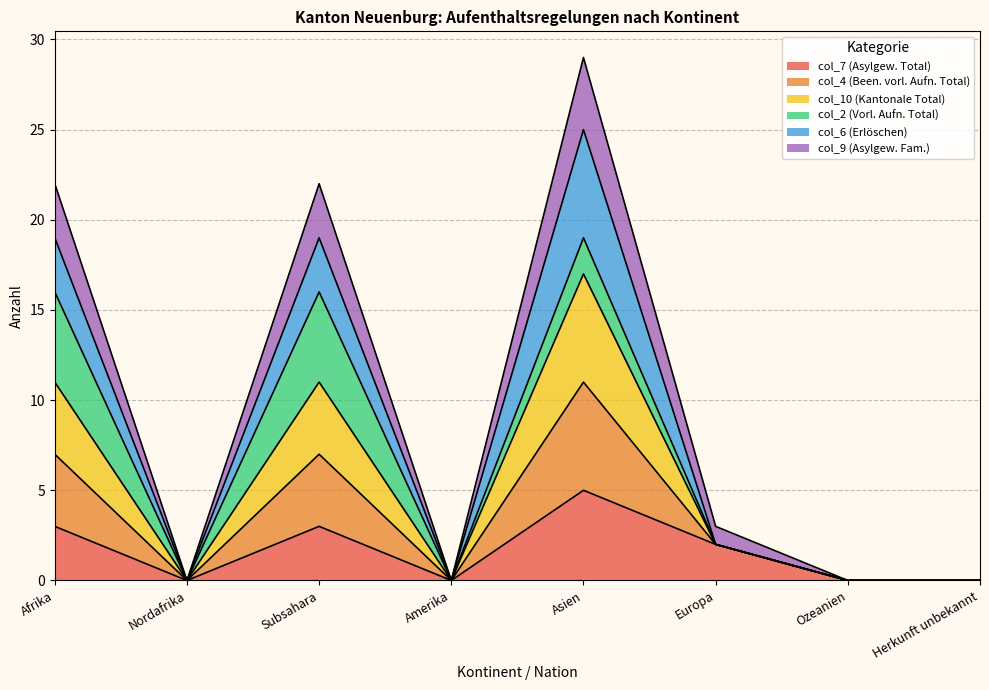

Which series has the widest spread of values?

col_4 (Been. vorl. Aufn. Total)